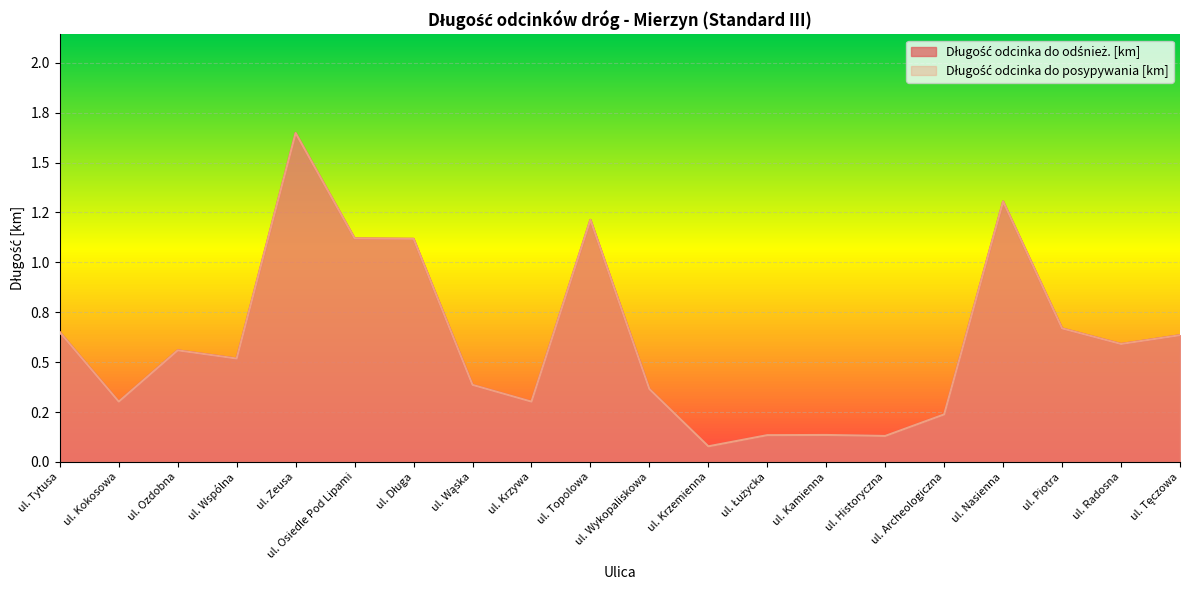

What is the total value across all series at ul. Długa?

2.2